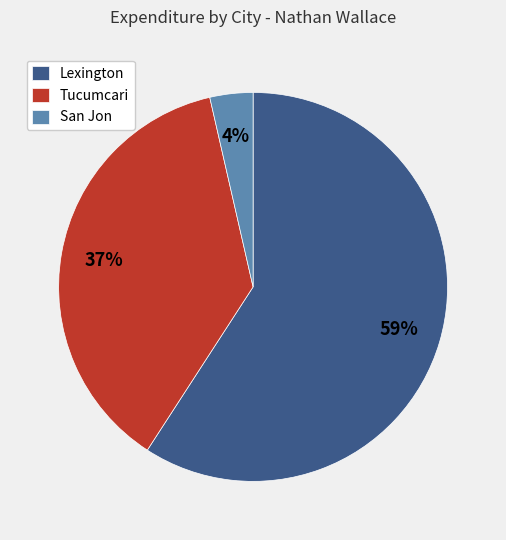

To the nearest percent, what portion does Tucumcari represent?

37%